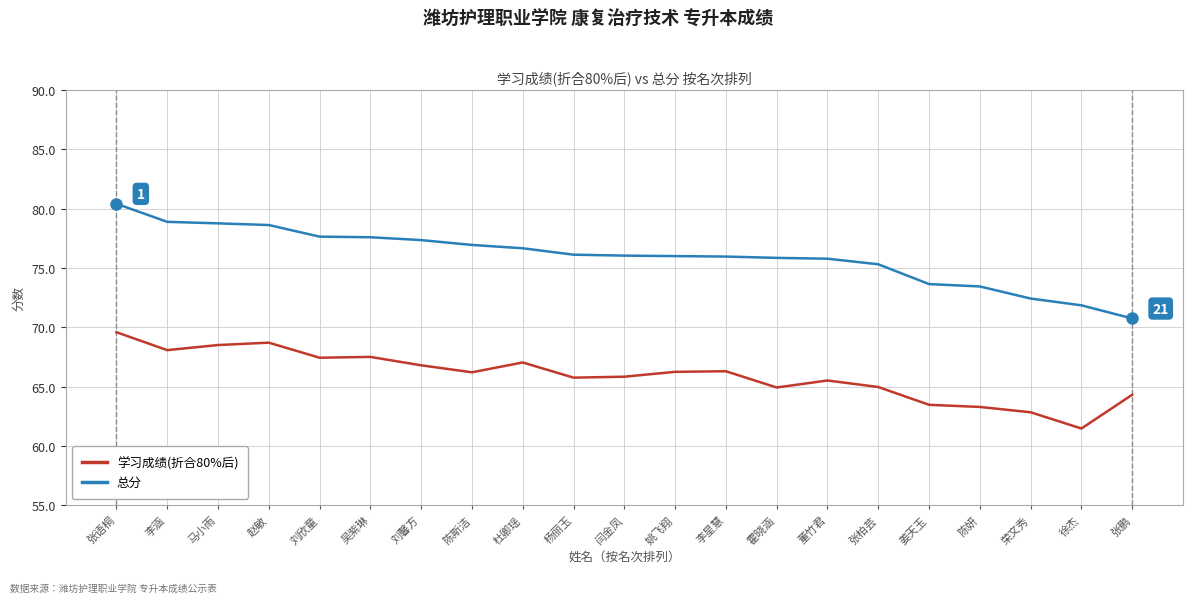

How many categories are shown in the chart?

21